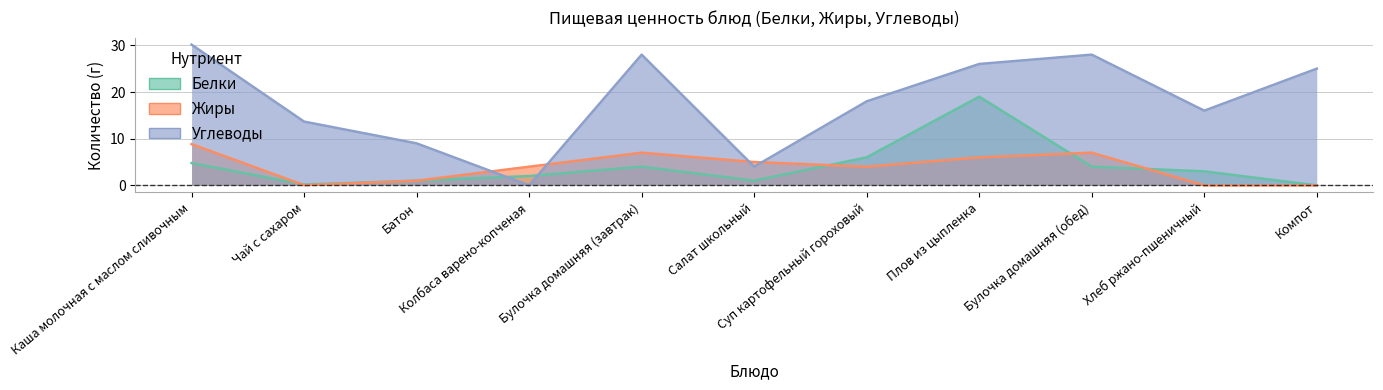

Rank the series by their maximum value, from highest to lowest.

Углеводы, Белки, Жиры